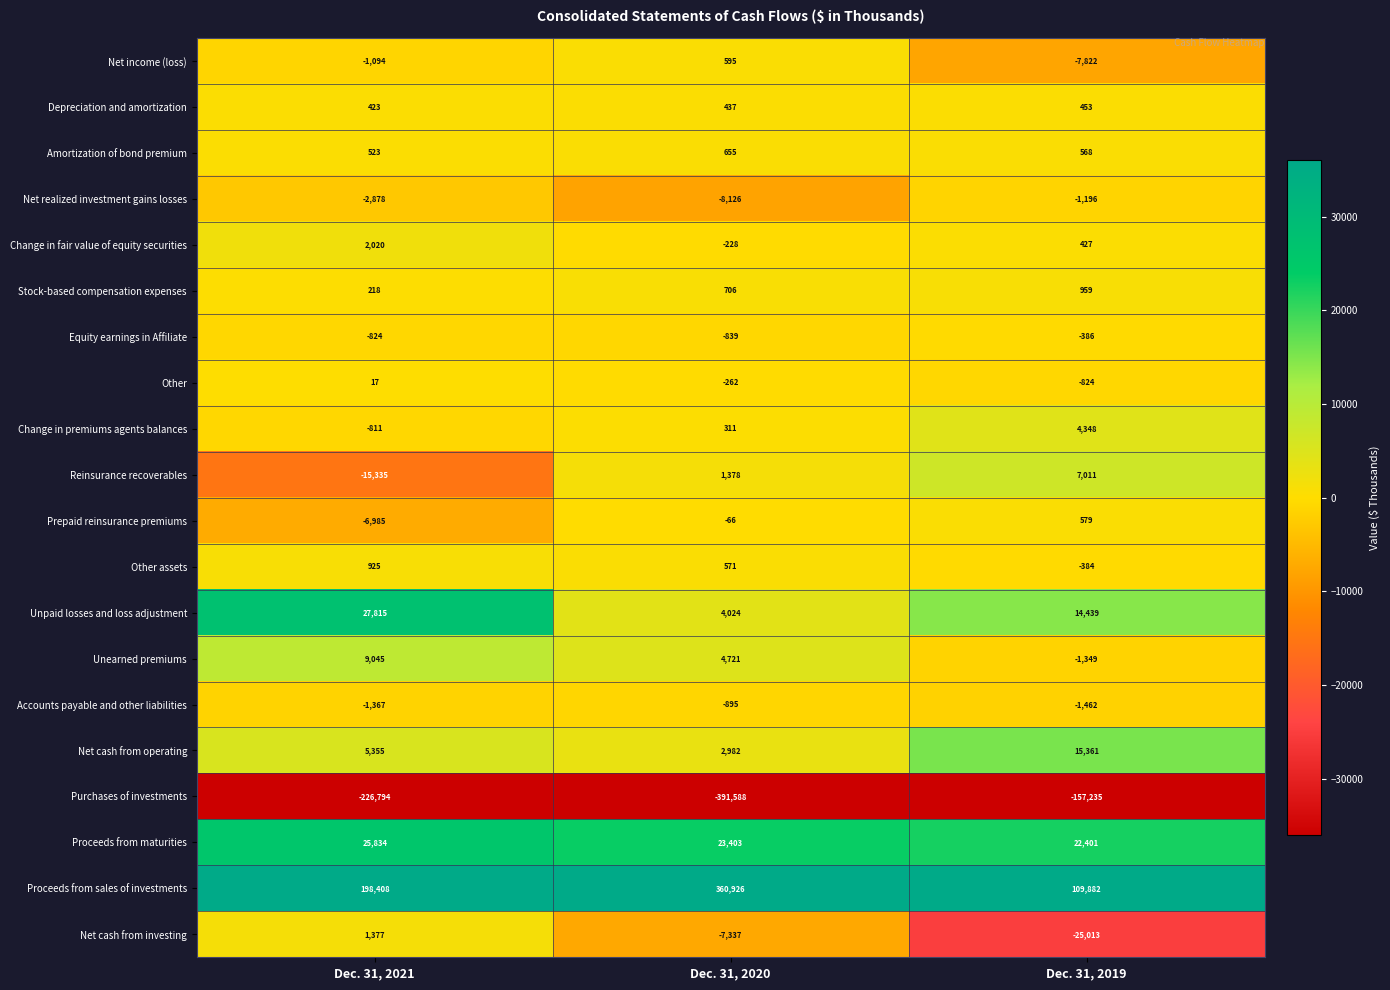

How many series are shown in this chart?

20